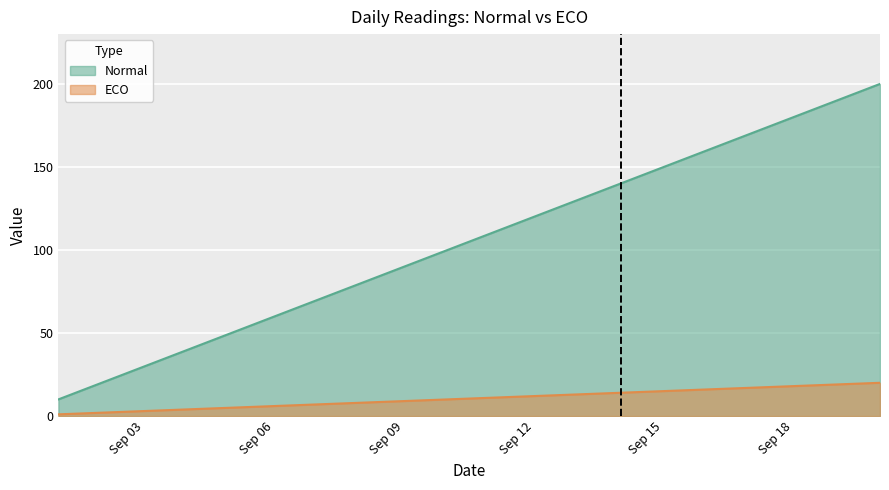

True or false: Normal and ECO intersect in this chart.

False